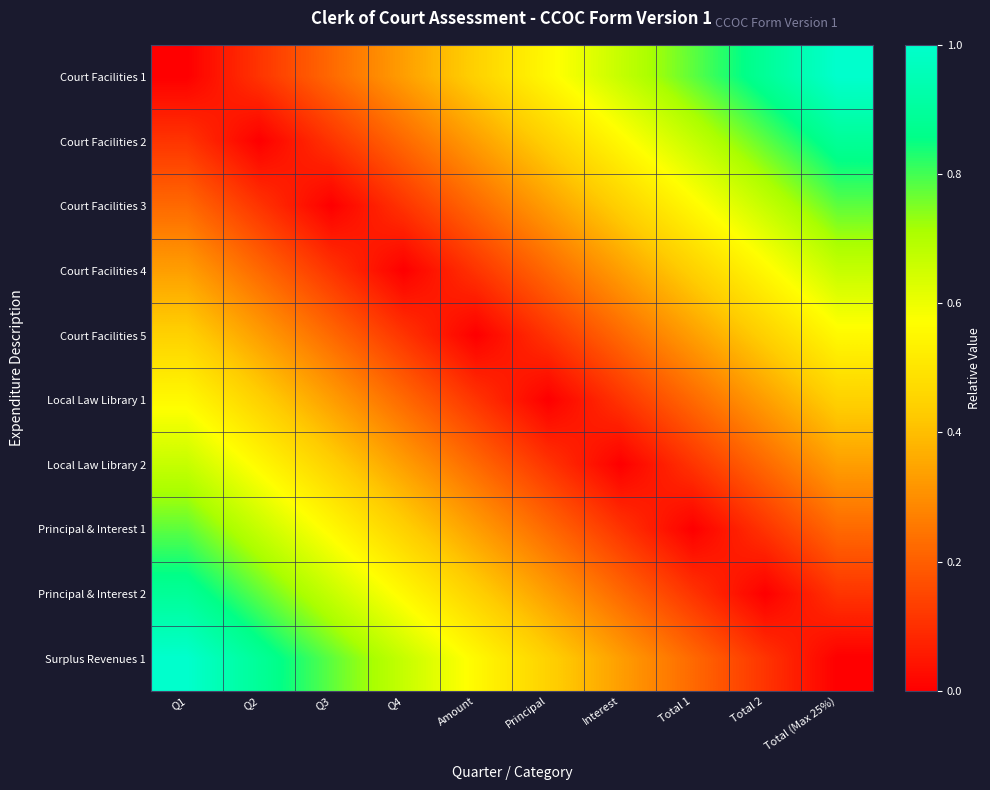

Reading right to left, list all the values displayed in this chart.

Court Facilities 1: Total (Max 25%)=1.0	Total 2=0.9	Total 1=0.8	Interest=0.7	Principal=0.6	Amount=0.4	Q4=0.3	Q3=0.2	Q2=0.1	Q1=0.0
Court Facilities 2: Total (Max 25%)=0.9	Total 2=0.8	Total 1=0.7	Interest=0.6	Principal=0.4	Amount=0.3	Q4=0.2	Q3=0.1	Q2=0.0	Q1=0.1
Court Facilities 3: Total (Max 25%)=0.8	Total 2=0.7	Total 1=0.6	Interest=0.4	Principal=0.3	Amount=0.2	Q4=0.1	Q3=0.0	Q2=0.1	Q1=0.2
Court Facilities 4: Total (Max 25%)=0.7	Total 2=0.6	Total 1=0.4	Interest=0.3	Principal=0.2	Amount=0.1	Q4=0.0	Q3=0.1	Q2=0.2	Q1=0.3
Court Facilities 5: Total (Max 25%)=0.6	Total 2=0.4	Total 1=0.3	Interest=0.2	Principal=0.1	Amount=0.0	Q4=0.1	Q3=0.2	Q2=0.3	Q1=0.4
Local Law Library 1: Total (Max 25%)=0.4	Total 2=0.3	Total 1=0.2	Interest=0.1	Principal=0.0	Amount=0.1	Q4=0.2	Q3=0.3	Q2=0.4	Q1=0.6
Local Law Library 2: Total (Max 25%)=0.3	Total 2=0.2	Total 1=0.1	Interest=0.0	Principal=0.1	Amount=0.2	Q4=0.3	Q3=0.4	Q2=0.6	Q1=0.7
Principal & Interest 1: Total (Max 25%)=0.2	Total 2=0.1	Total 1=0.0	Interest=0.1	Principal=0.2	Amount=0.3	Q4=0.4	Q3=0.6	Q2=0.7	Q1=0.8
Principal & Interest 2: Total (Max 25%)=0.1	Total 2=0.0	Total 1=0.1	Interest=0.2	Principal=0.3	Amount=0.4	Q4=0.6	Q3=0.7	Q2=0.8	Q1=0.9
Surplus Revenues 1: Total (Max 25%)=0.0	Total 2=0.1	Total 1=0.2	Interest=0.3	Principal=0.4	Amount=0.6	Q4=0.7	Q3=0.8	Q2=0.9	Q1=1.0